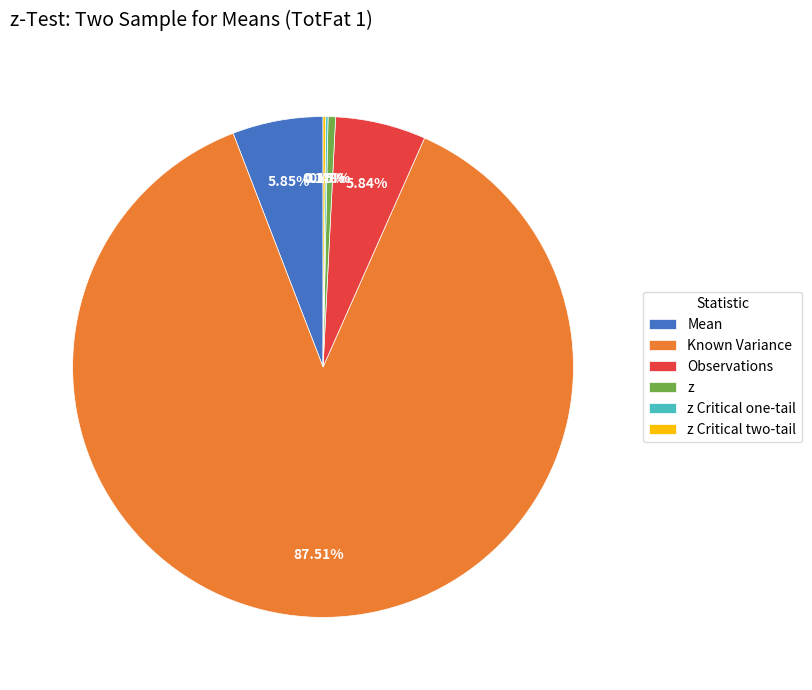

Combined, what portion of the pie is Observations and Known Variance?

93.4%